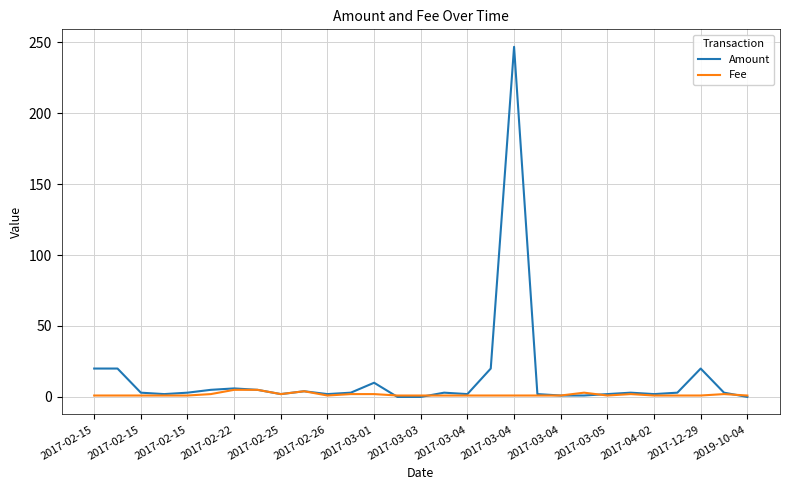

At how many categories does at least one series exceed 85?

1